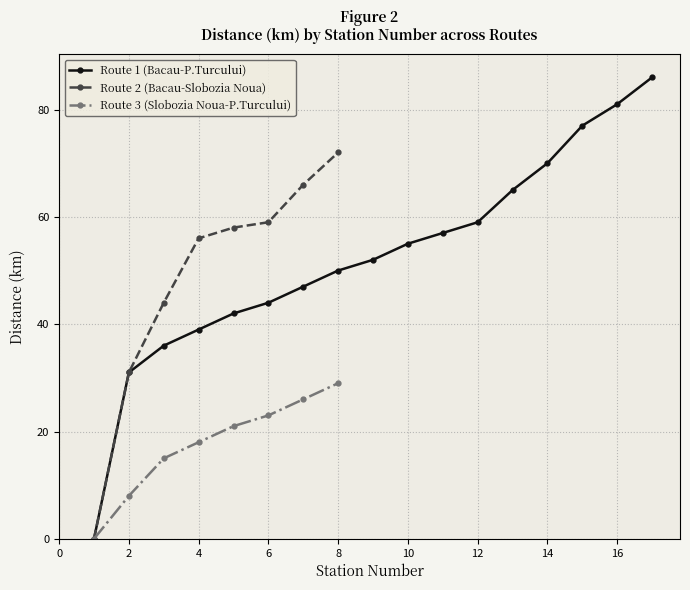

True or false: Route 2 (Bacau-Slobozia Noua) has more than 1 interior local peaks.

False